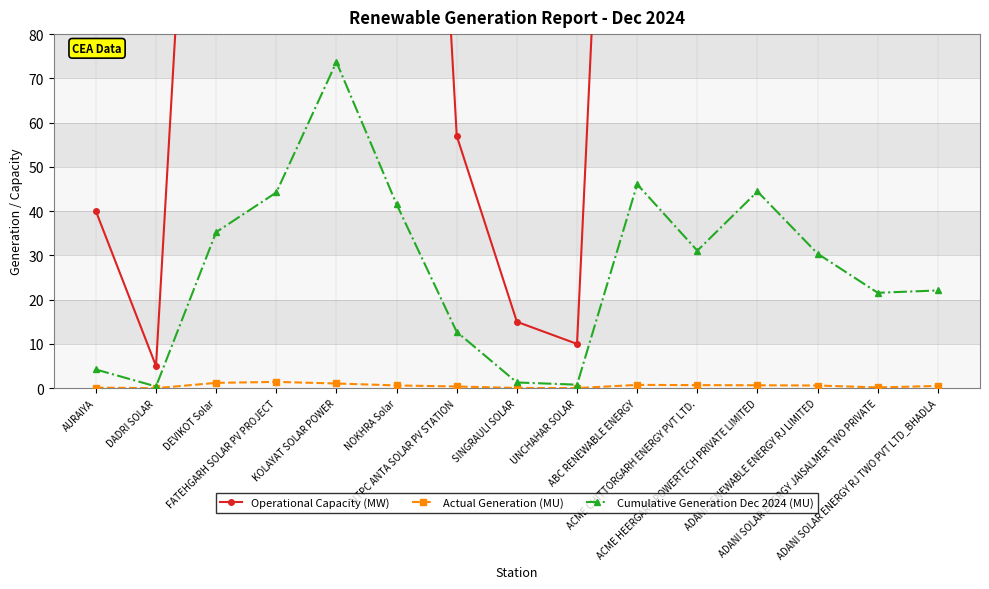

List the series in order of their peak value, highest first.

Operational Capacity (MW), Cumulative Generation Dec 2024 (MU), Actual Generation (MU)